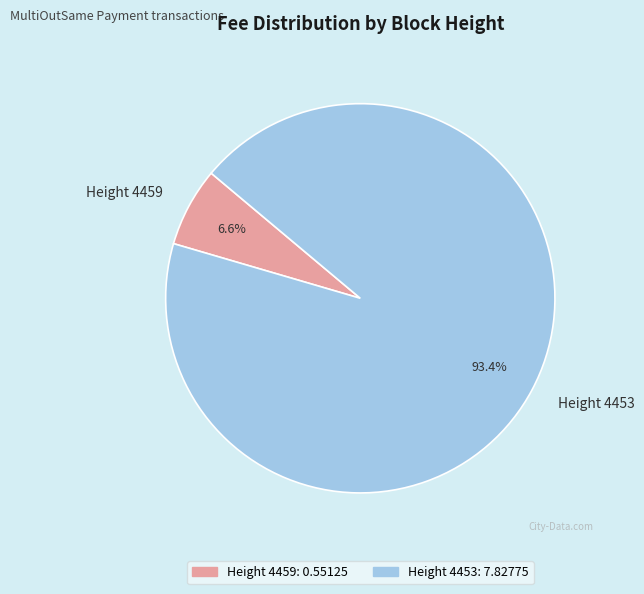

What portion of the pie excludes Height 4459?

93.4%